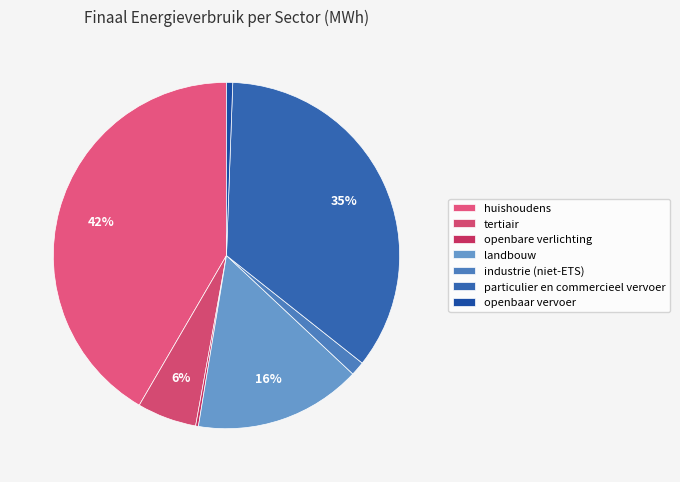

Which category has the biggest portion of the pie?

huishoudens